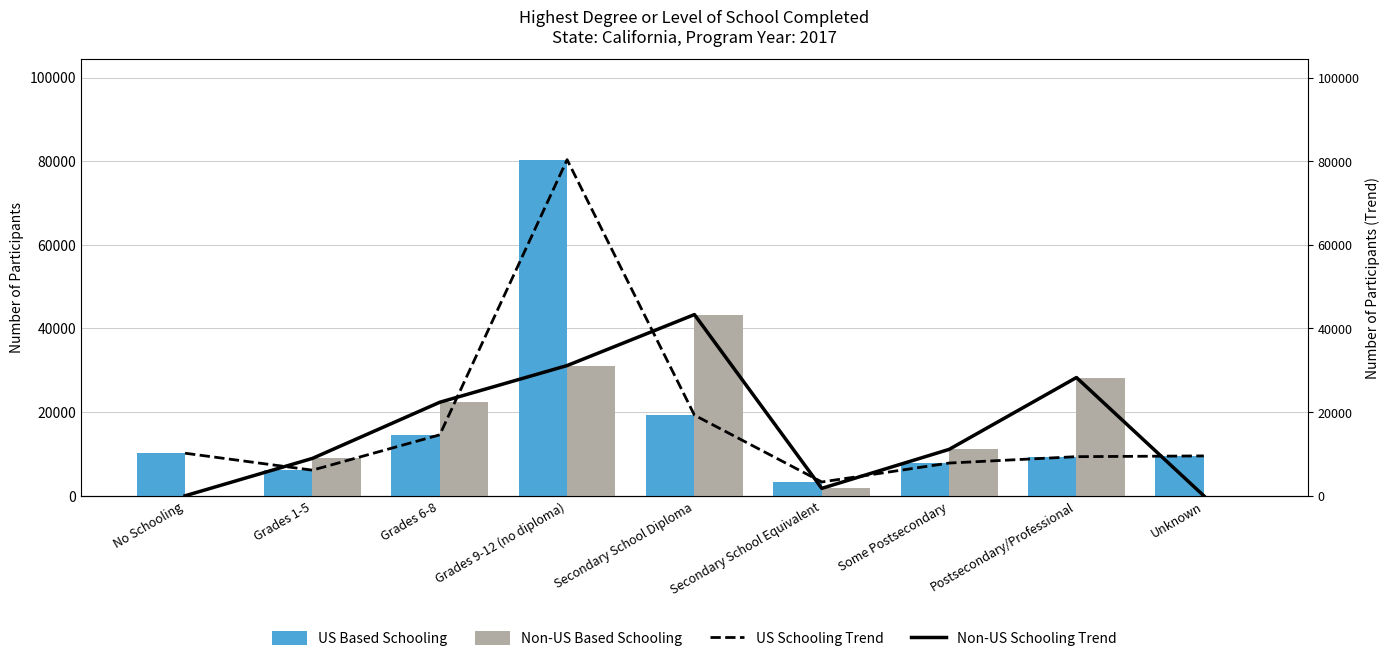

The value of US Based Schooling at Some Postsecondary is 7829. True or false?

True